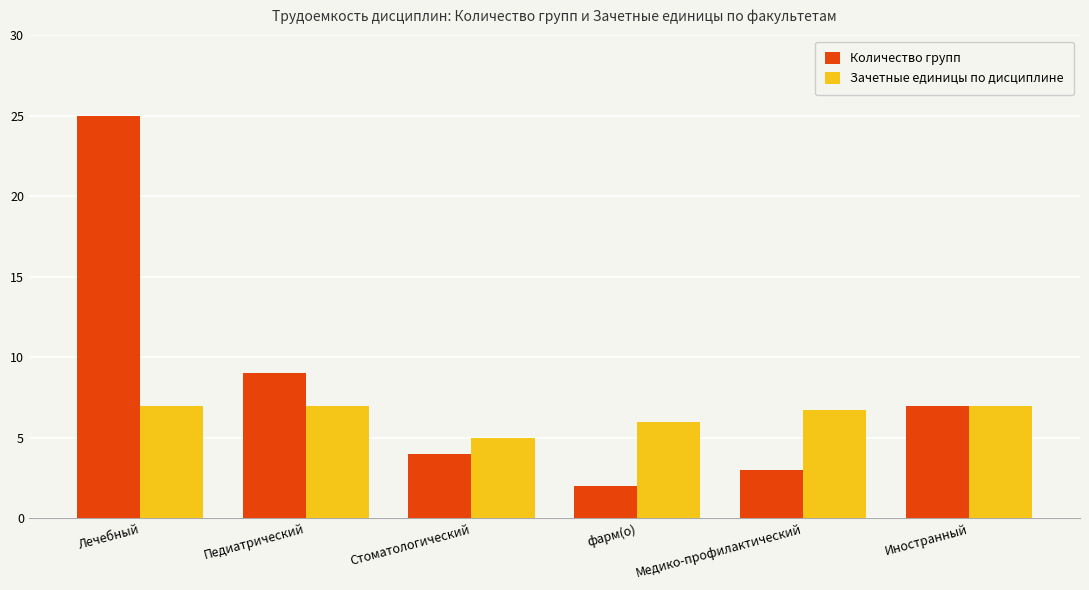

What is the label of the 6th bar from the left?

Иностранный